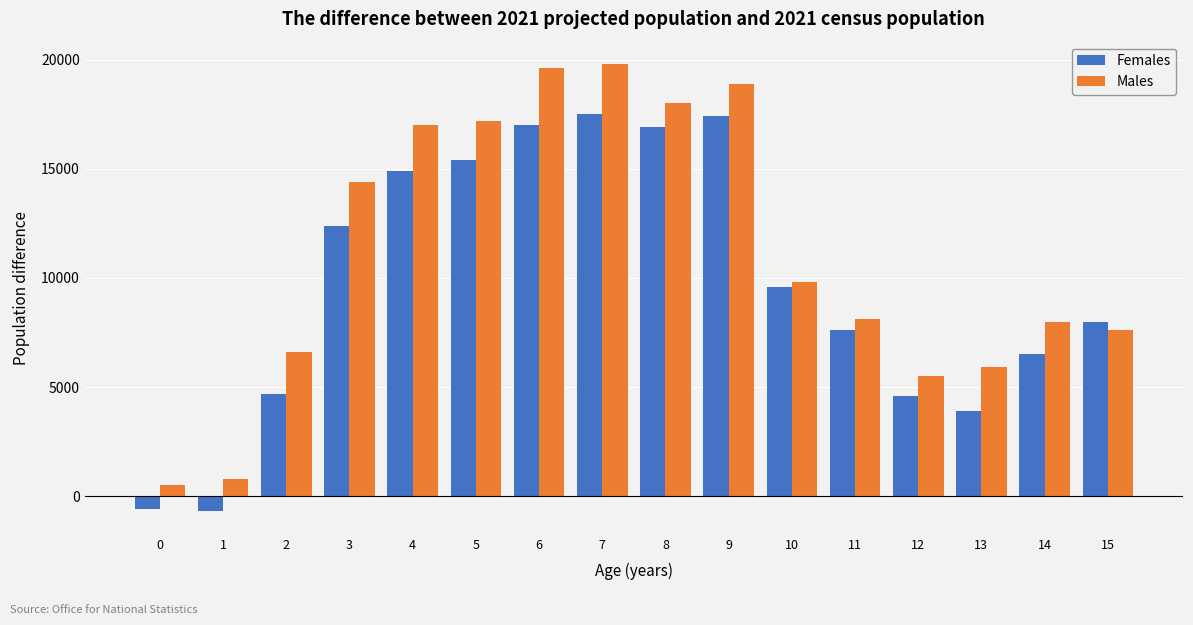

The value of Males at 12 is 5500. True or false?

True